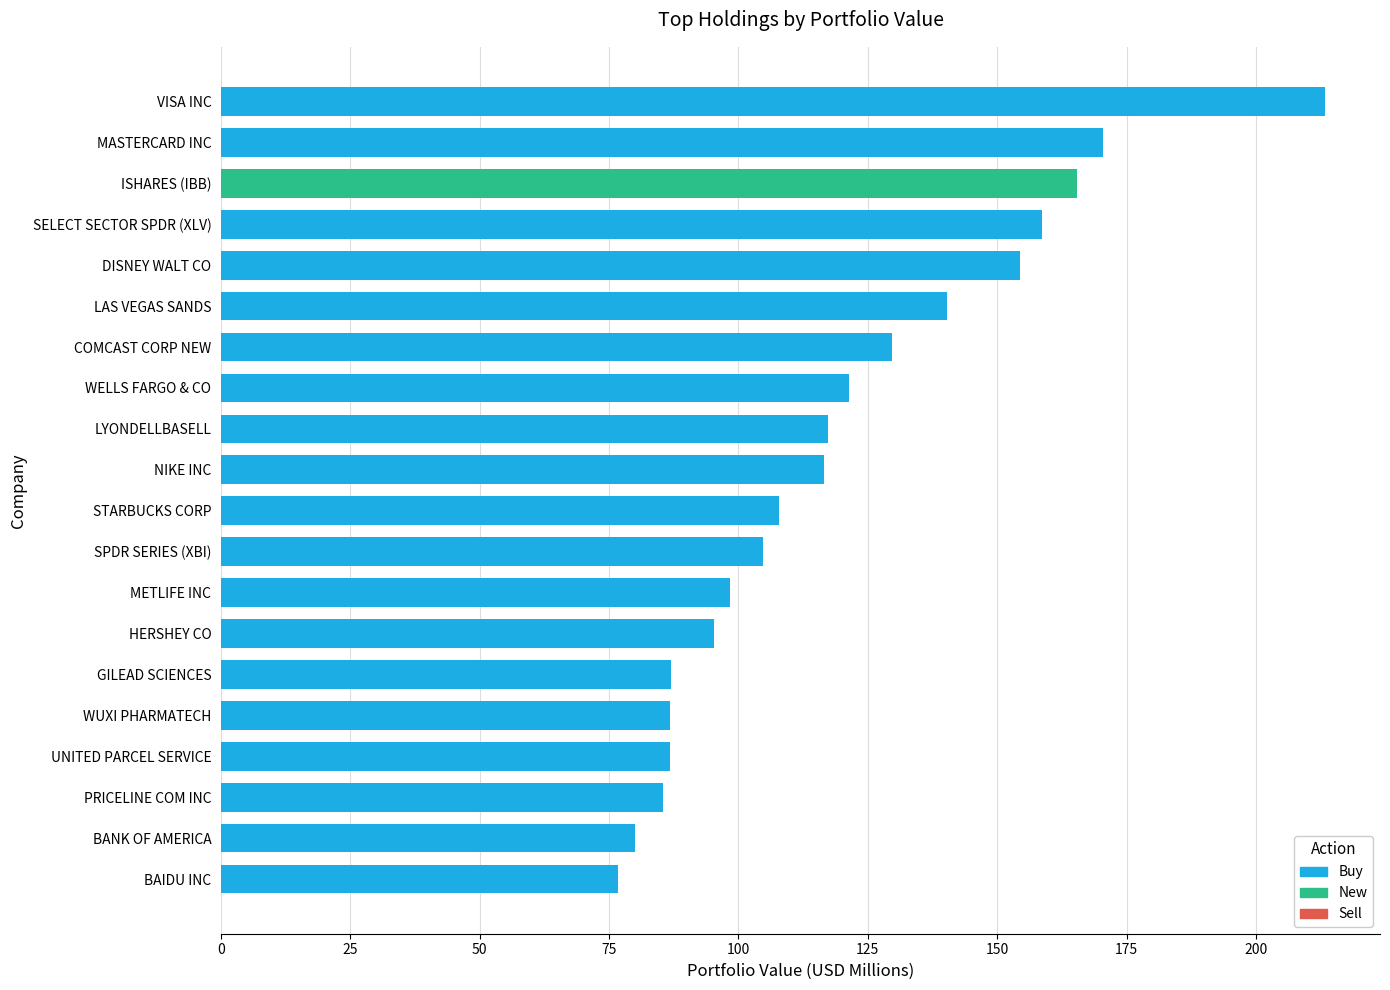

What is the change in value from SELECT SECTOR SPDR (XLV) to LYONDELLBASELL?

-41.4